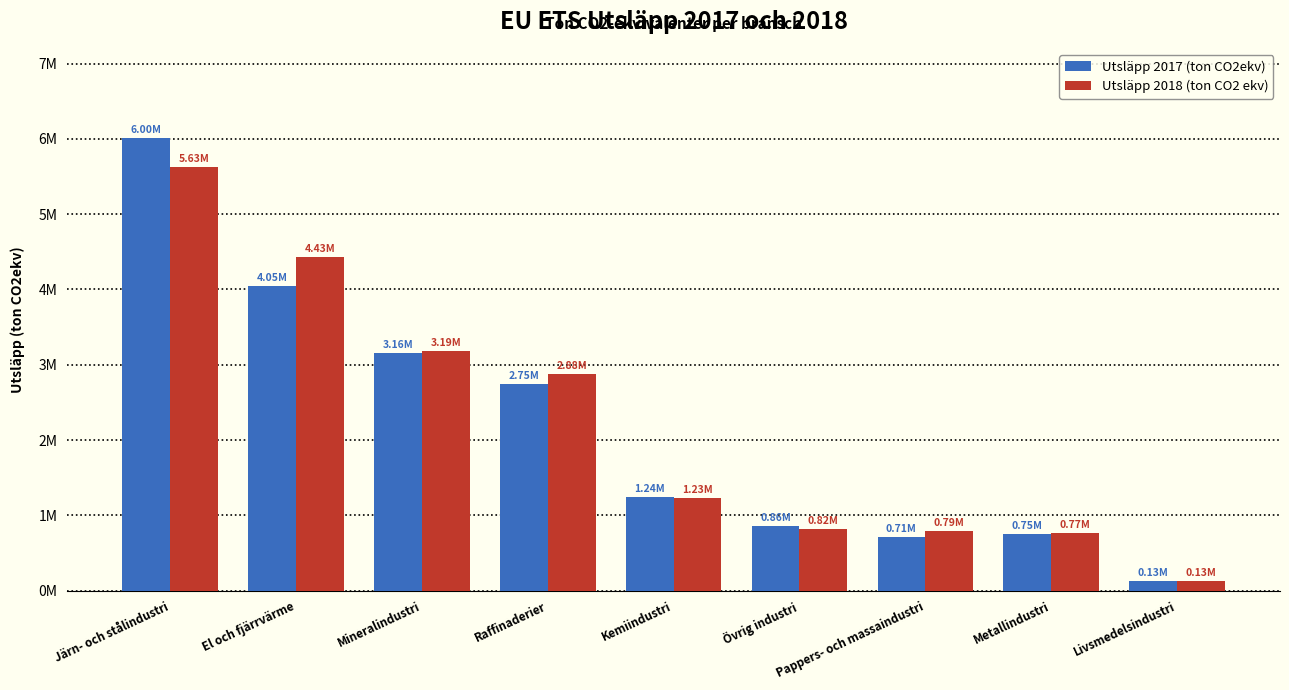

List the series in order of their overall mean, highest first.

Utsläpp 2018 (ton CO2 ekv), Utsläpp 2017 (ton CO2ekv)